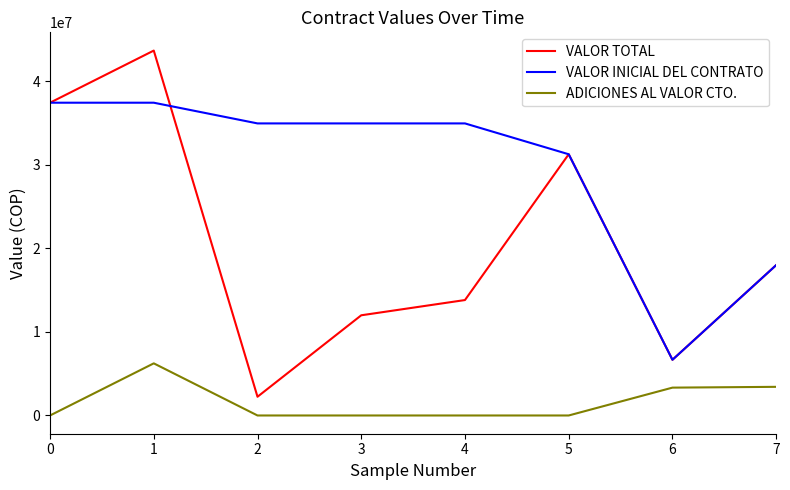

At which label is ADICIONES AL VALOR CTO. closest to 3118752?

6